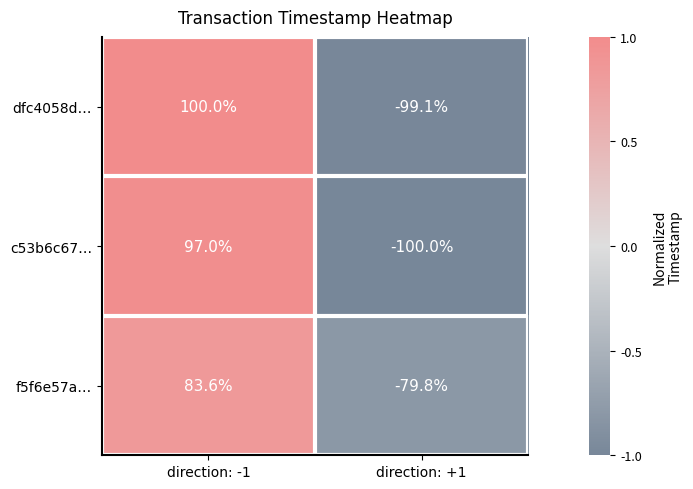

Reading left to right, what are all the values shown in this chart?

dfc4058d…: direction: -1=100.0	direction: +1=-99.1
c53b6c67…: direction: -1=97.0	direction: +1=-100.0
f5f6e57a…: direction: -1=83.6	direction: +1=-79.8